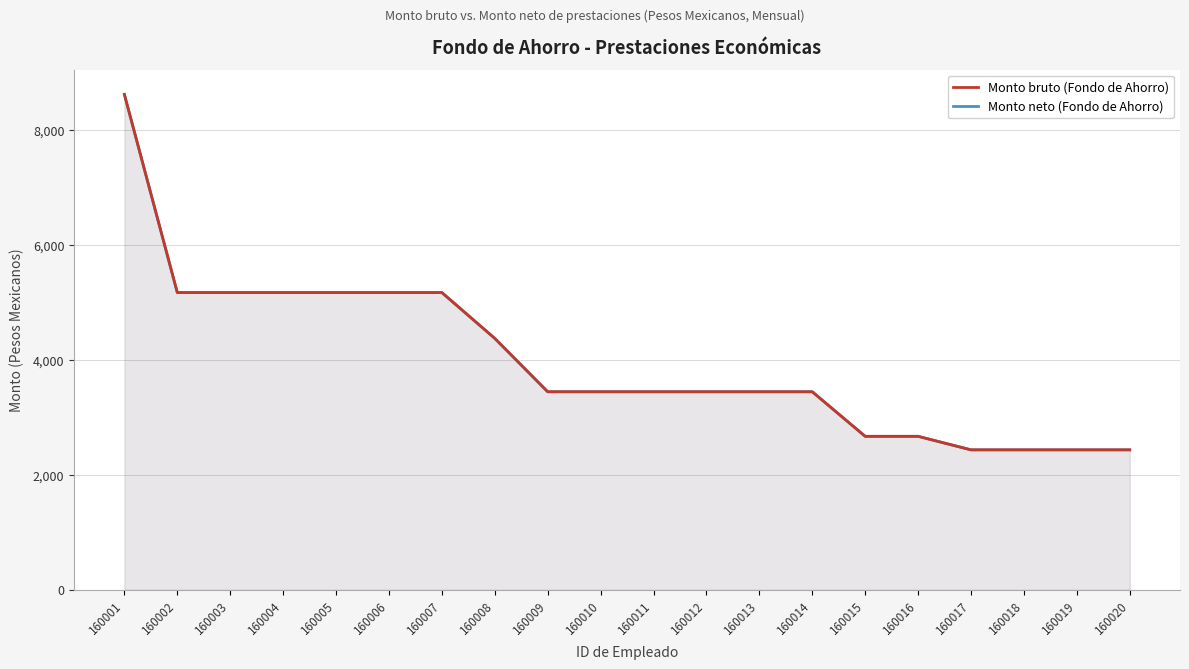

True or false: Monto neto (Fondo de Ahorro) has more than 0 points higher than both neighbors.

False